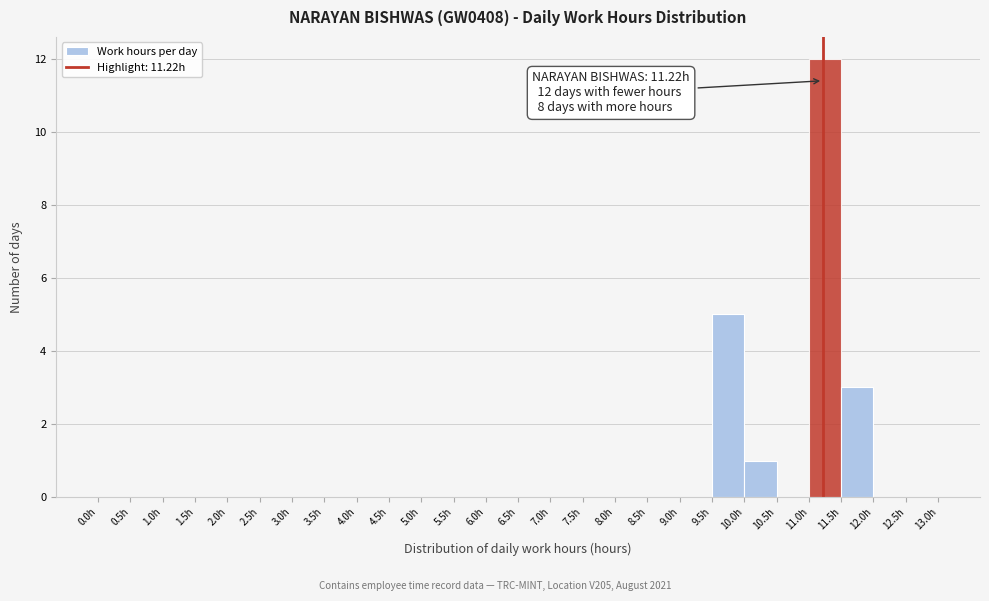

Over which range of the x-axis is the bar tallest?

11.0 to 11.5